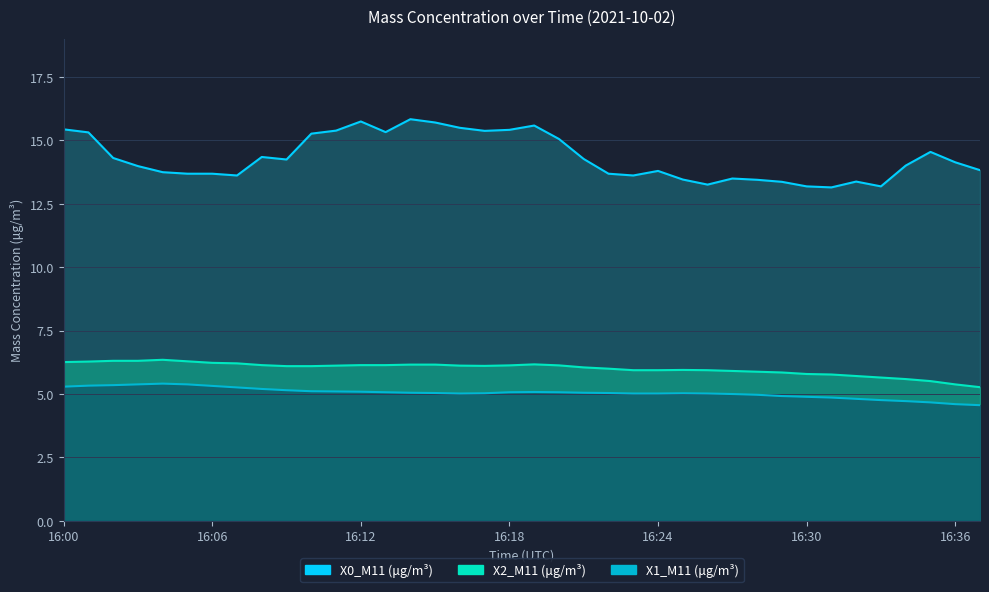

What is the total value across all series at 16:18?

26.6